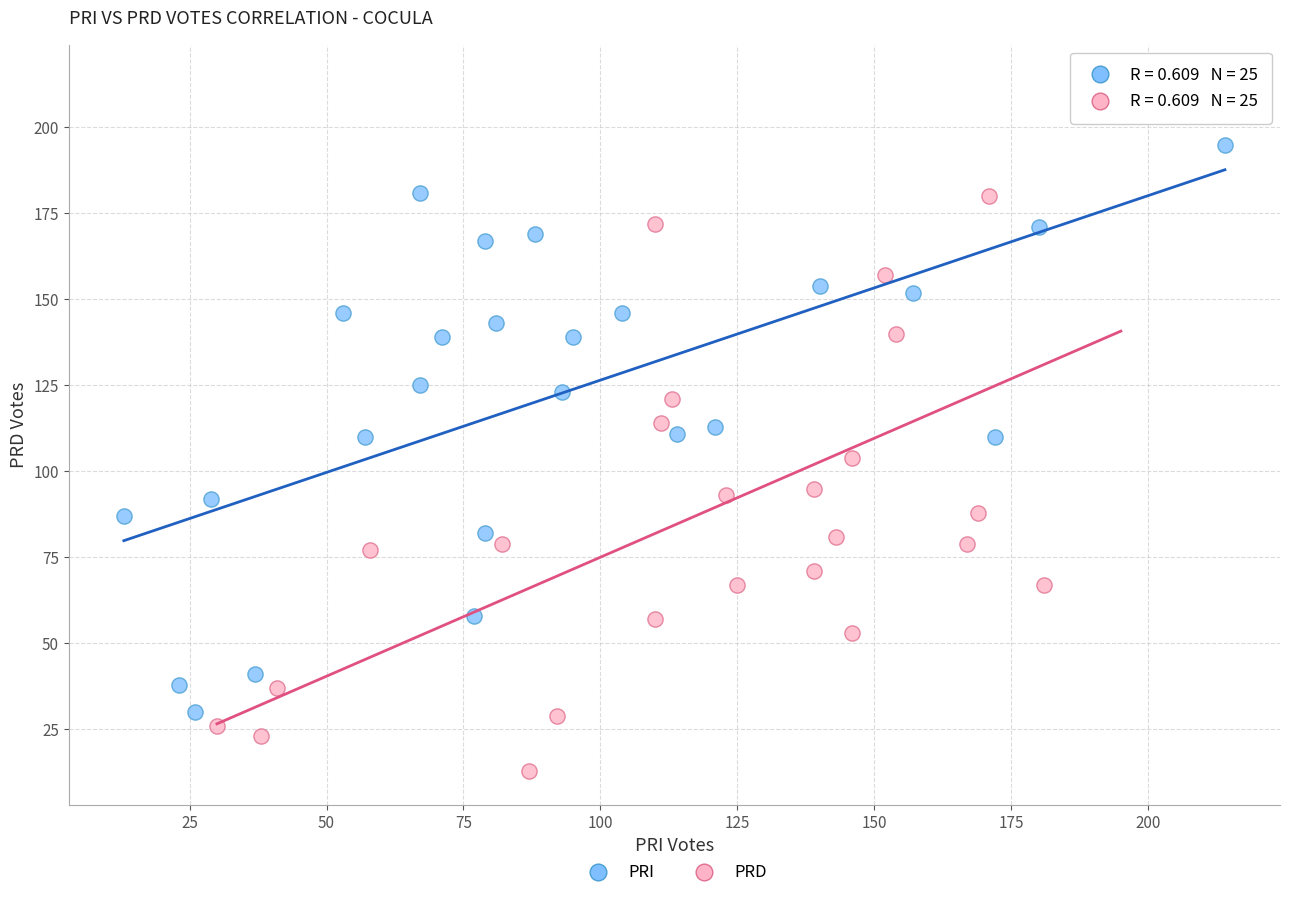

Which series contains the highest Y value?

PRD